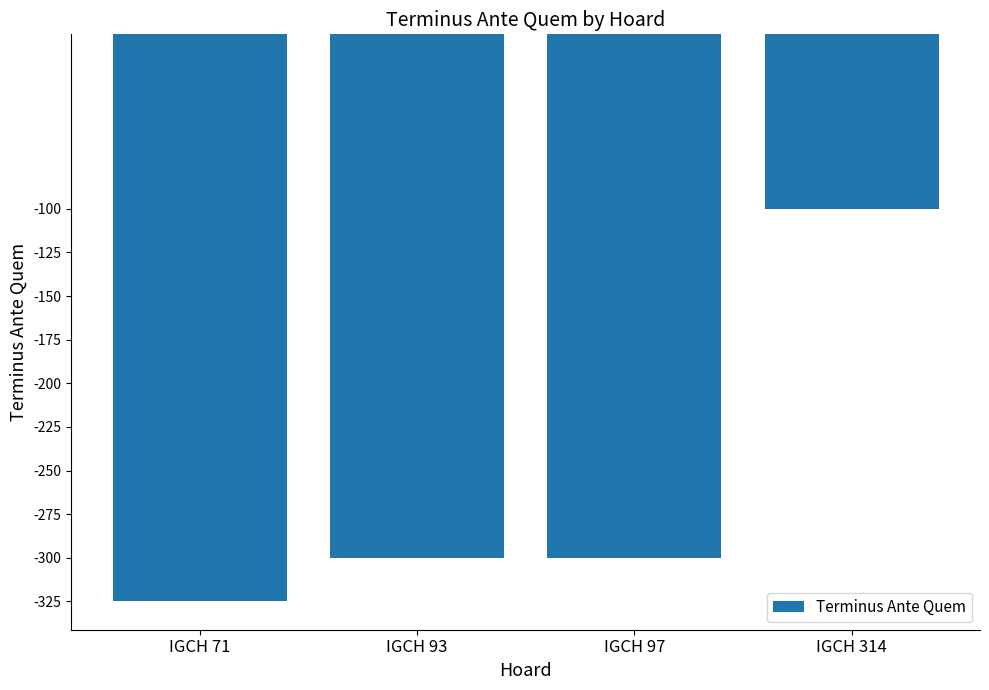

Reading right to left, list all the values displayed in this chart.

-100	-300	-300	-325